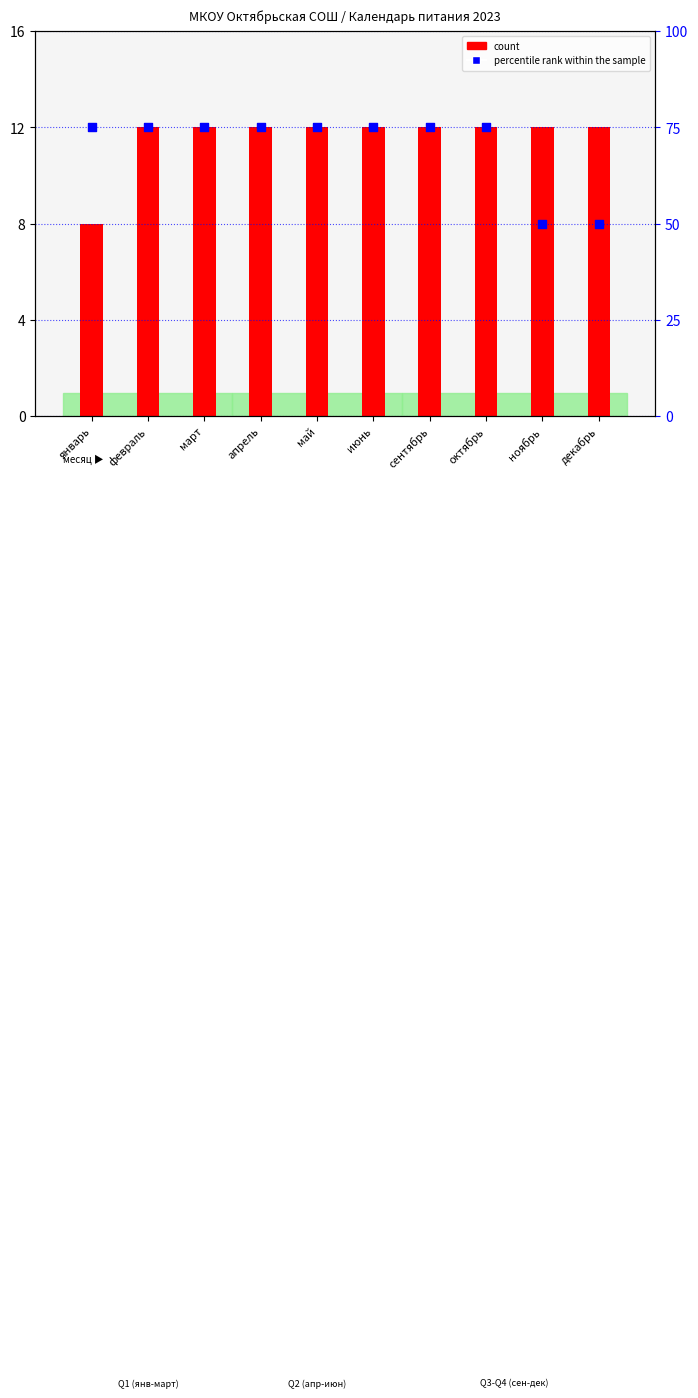

Which series has the largest Y range (max minus min)?

percentile rank within the sample